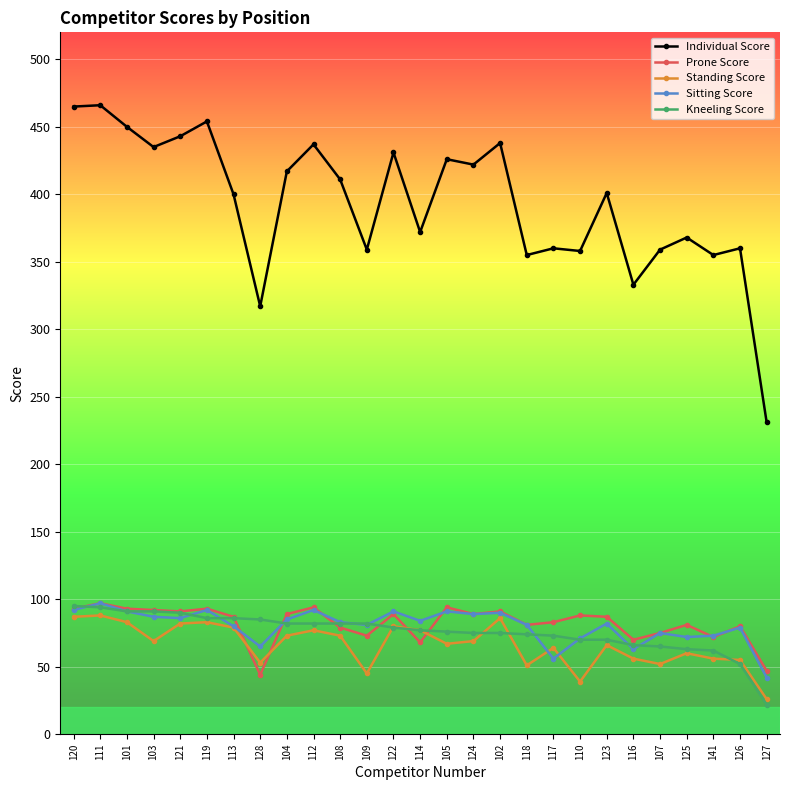

What is the difference between the highest and lowest values at 126?

308